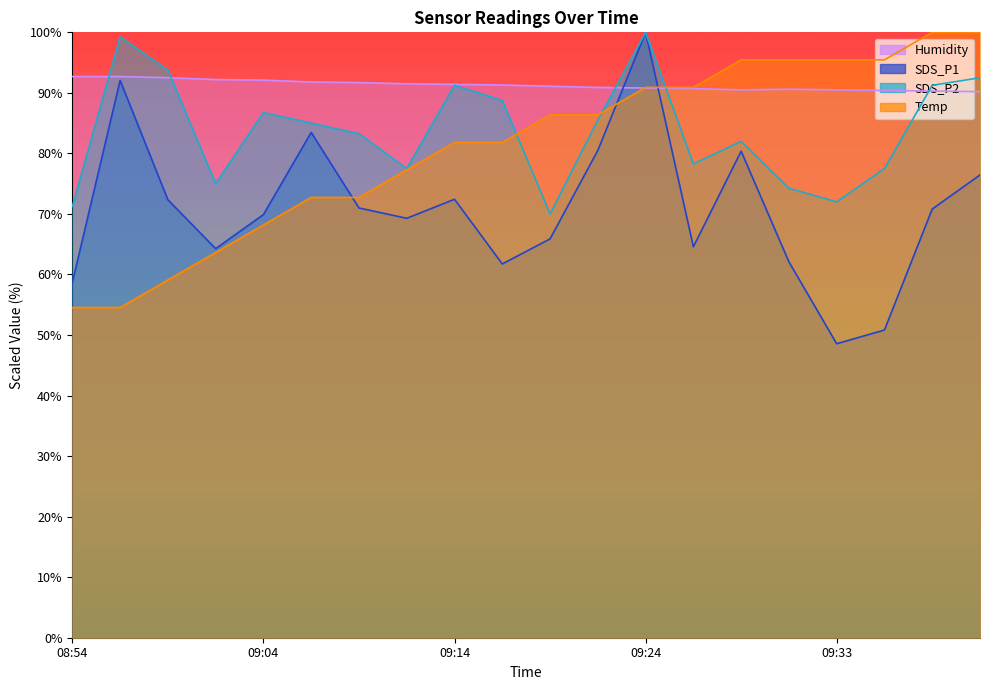

What is the spread (max minus min) of values at 09:16?

29.6